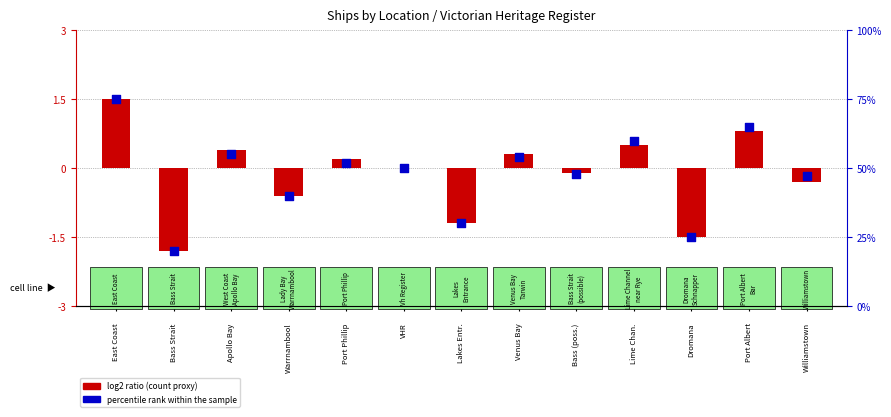

Which series has the largest total across all categories?

percentile rank within the sample